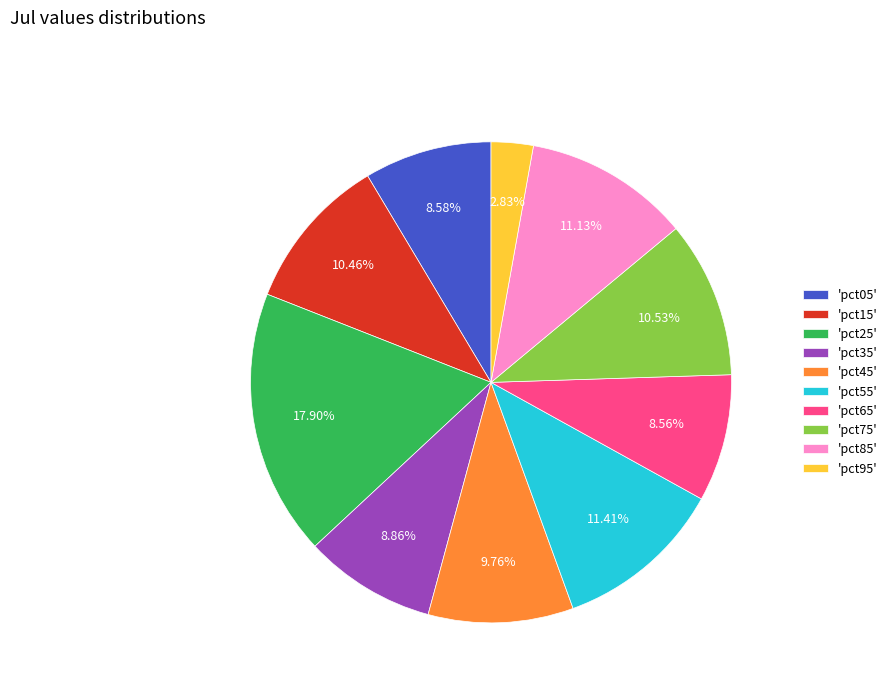

Is there a majority slice in this chart?

No